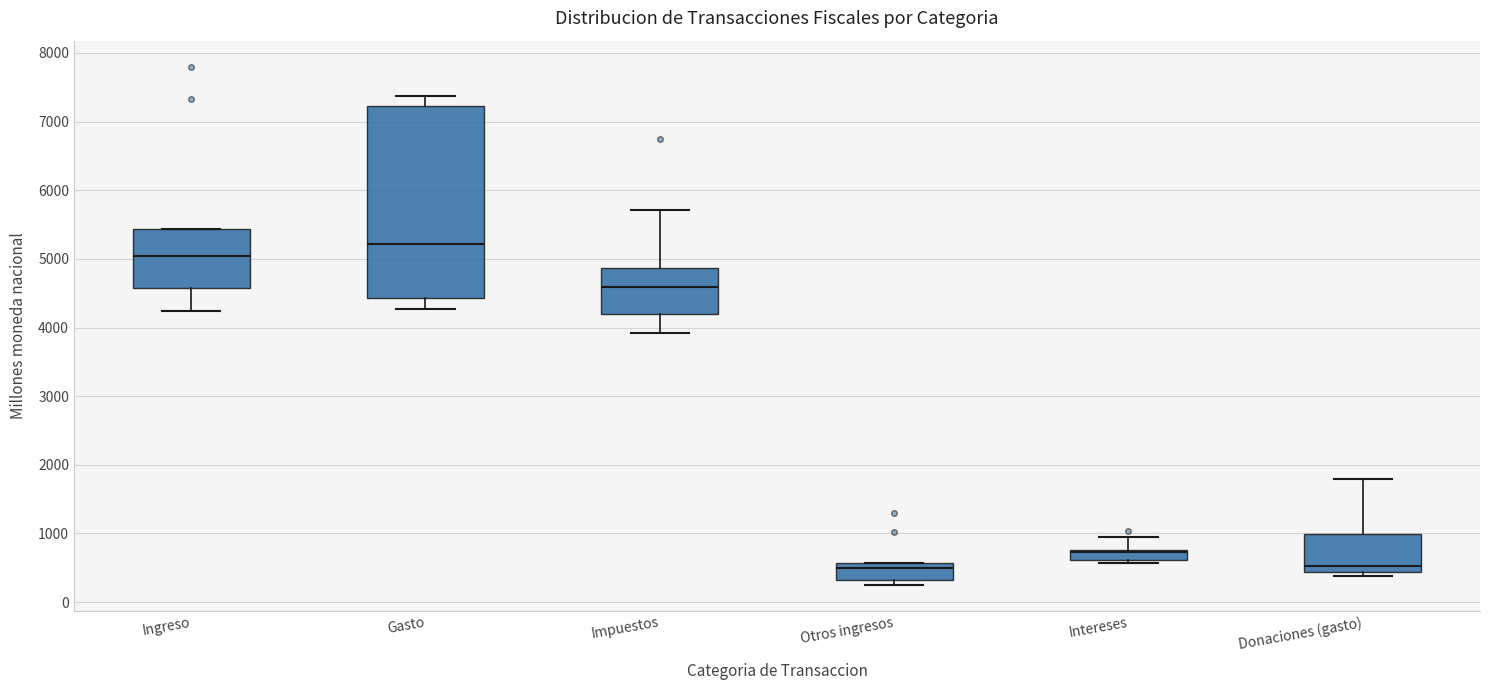

Which box is the tallest, from its lower edge to its upper edge?

Gasto